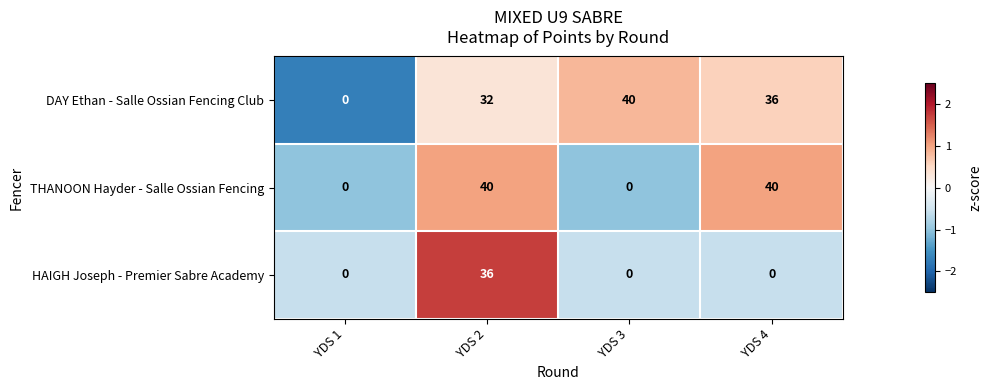

Rank the series at YDS 4 from lowest to highest value.

HAIGH Joseph - Premier Sabre Academy, DAY Ethan - Salle Ossian Fencing Club, THANOON Hayder - Salle Ossian Fencing